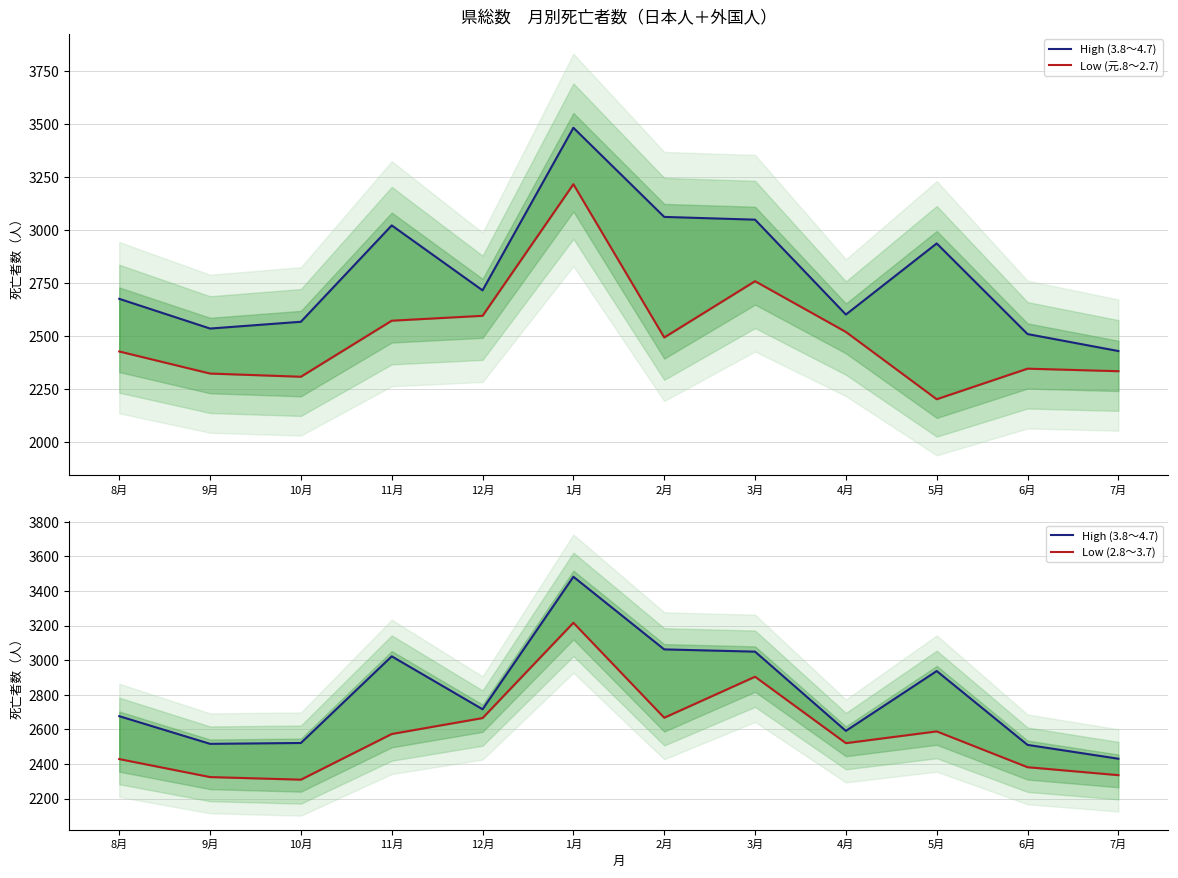

Reading left to right, extract all data points from this chart.

High (3.8～4.7): 8月=2676	9月=2516	10月=2521	11月=3022	12月=2716	1月=3482	2月=3062	3月=3049	4月=2591	5月=2937	6月=2510	7月=2430
Low (元.8～2.7): 8月=2428	9月=2324	10月=2309	11月=2573	12月=2596	1月=3216	2月=2494	3月=2759	4月=2520	5月=2203	6月=2347	7月=2335
Low (2.8～3.7): 8月=2428	9月=2324	10月=2309	11月=2573	12月=2665	1月=3216	2月=2667	3月=2904	4月=2520	5月=2588	6月=2381	7月=2335